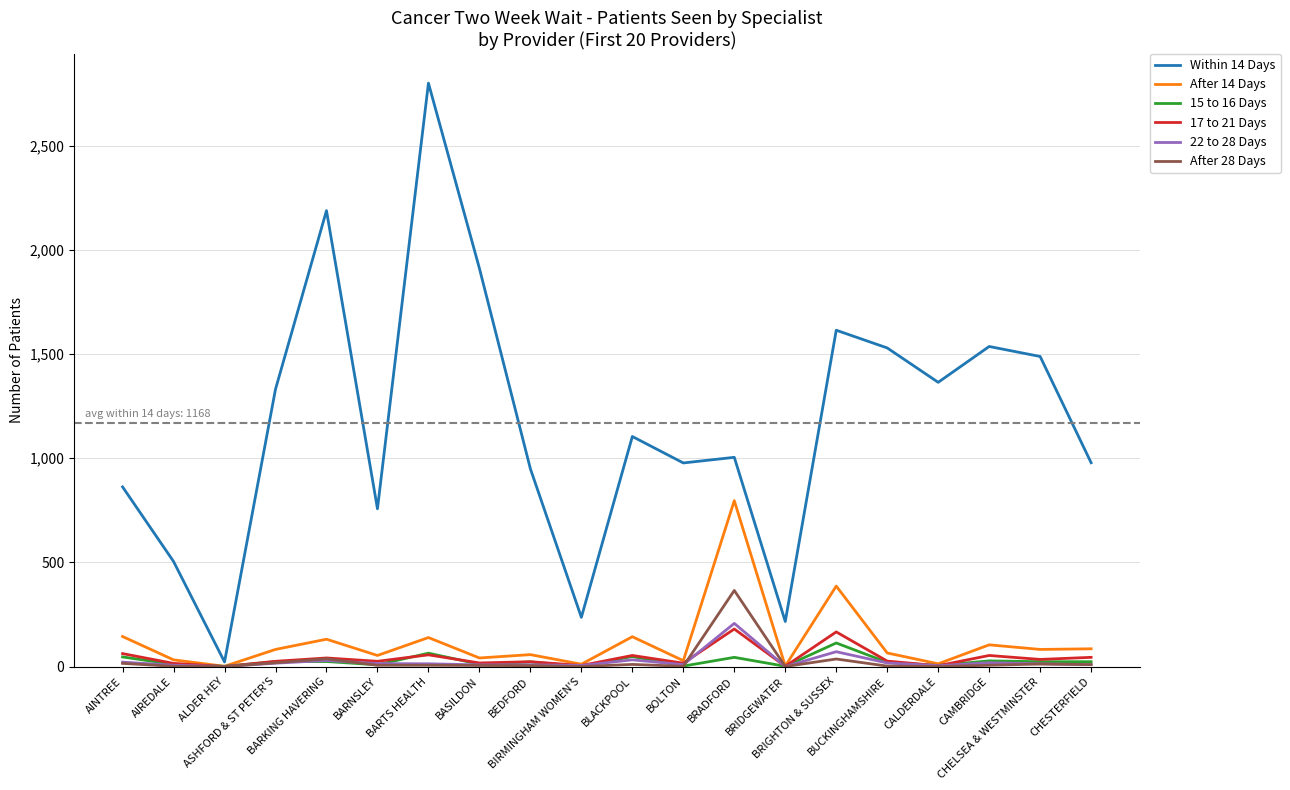

Which series has the widest spread of values?

Within 14 Days